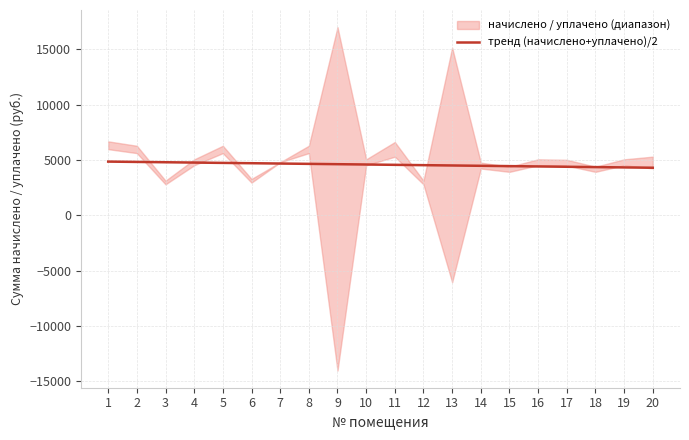

What is the highest value of the тренд (начислено+уплачено)/2 series?

4851.9